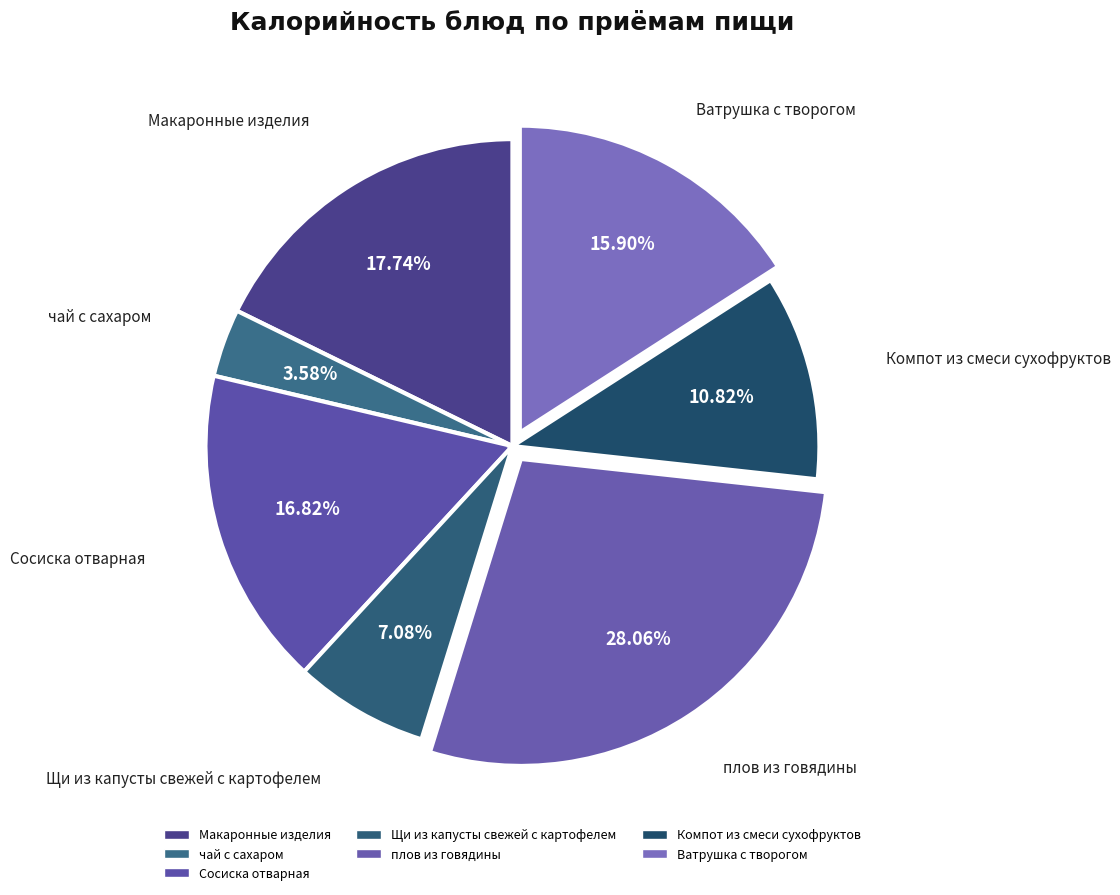

How many segments does this pie chart have?

7